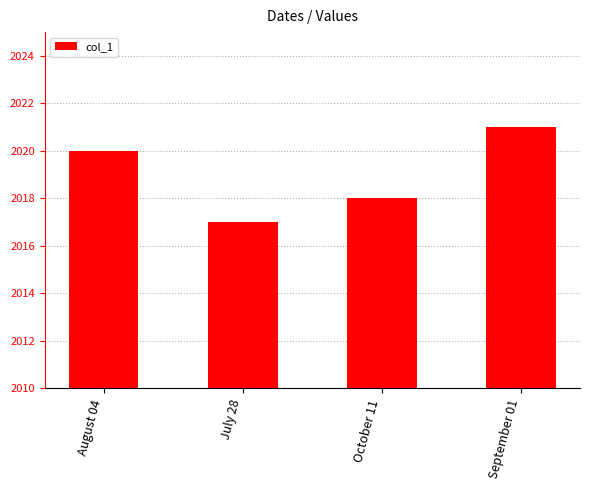

How many bars are there in total?

4